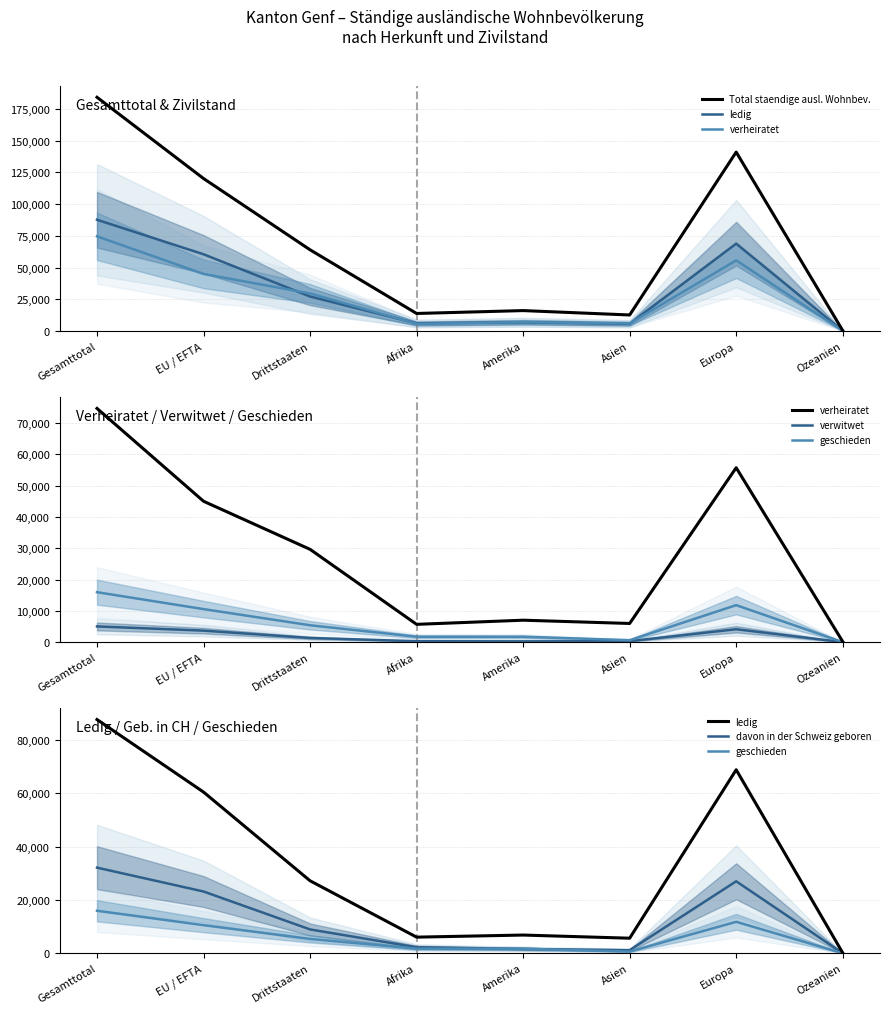

List the labels in order of davon in der Schweiz geboren value, largest first.

Gesamttotal, Europa, EU / EFTA, Drittstaaten, Afrika, Amerika, Asien, Ozeanien